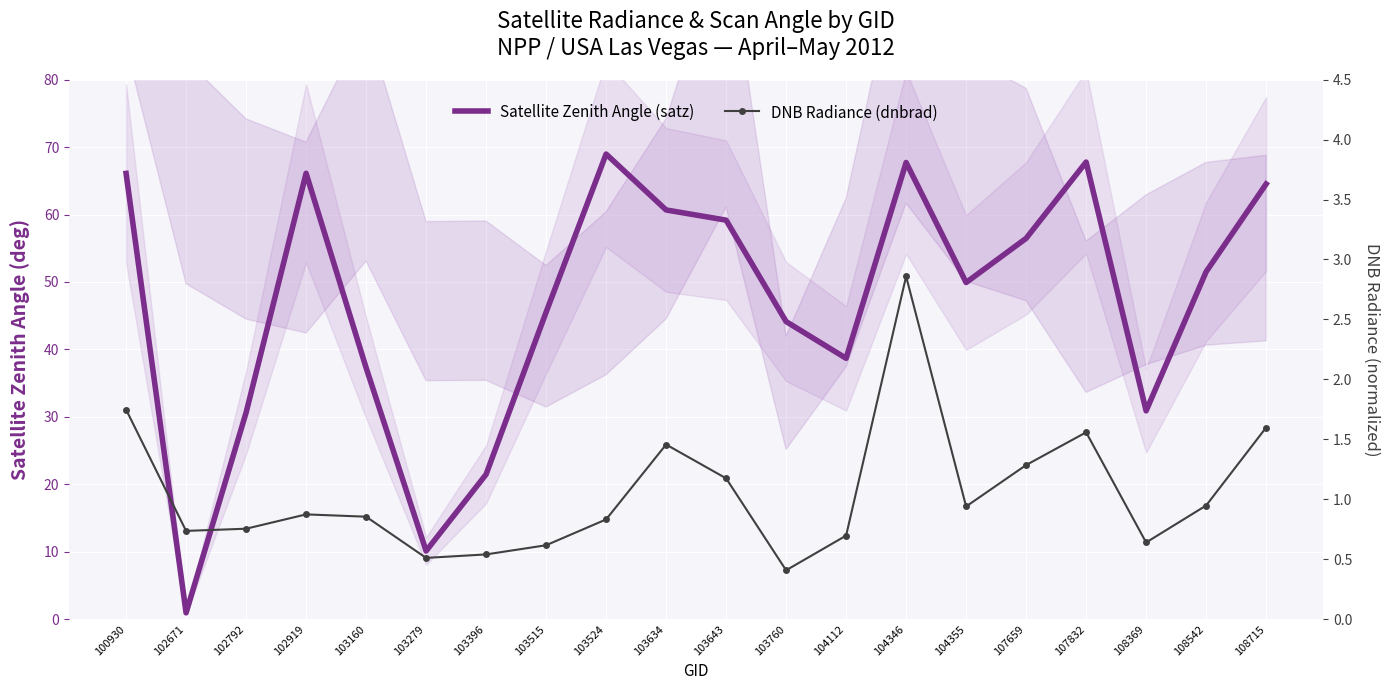

List the series in order of their peak value, lowest first.

DNB Radiance (dnbrad), Satellite Zenith Angle (satz)